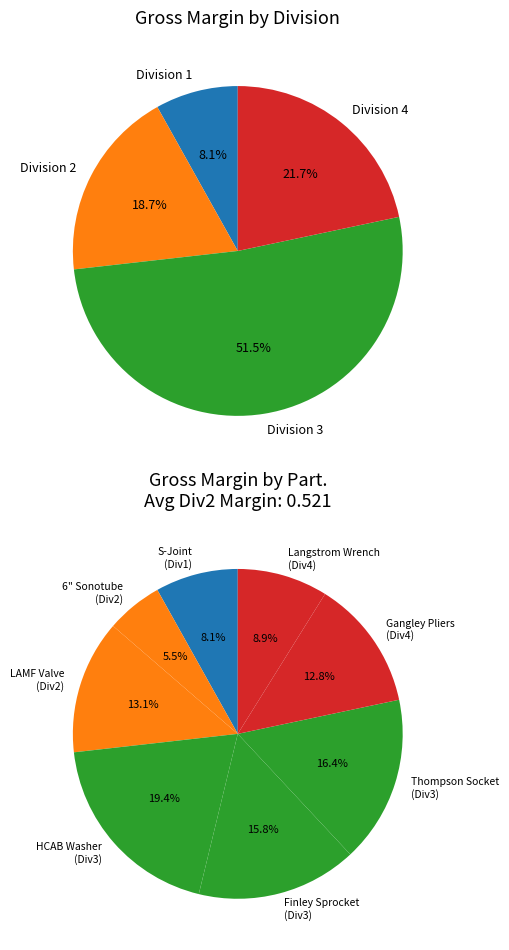

Is there a majority slice in this chart?

No